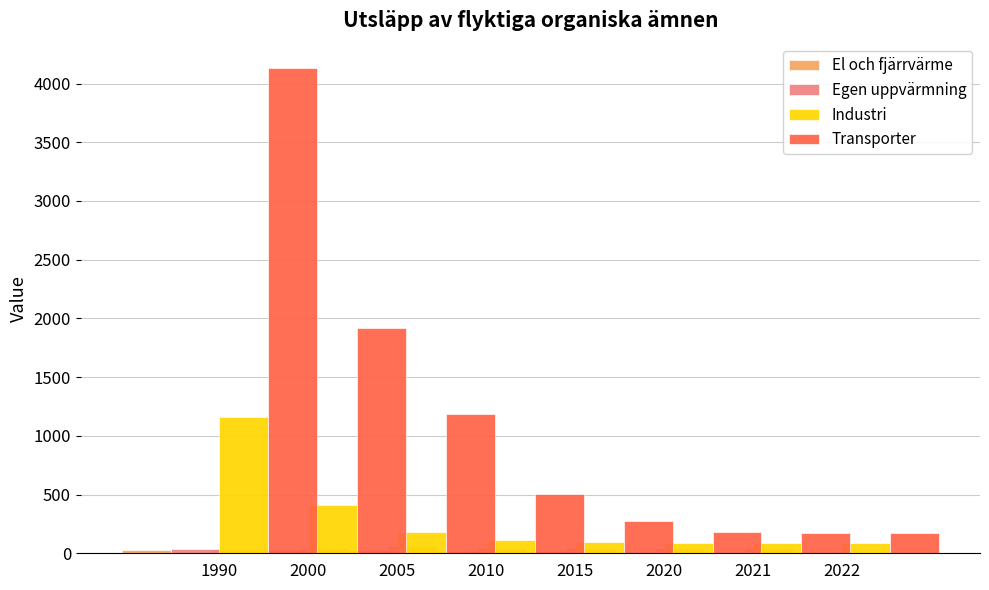

True or false: Industri has a value of 52.0 at 2022.

False